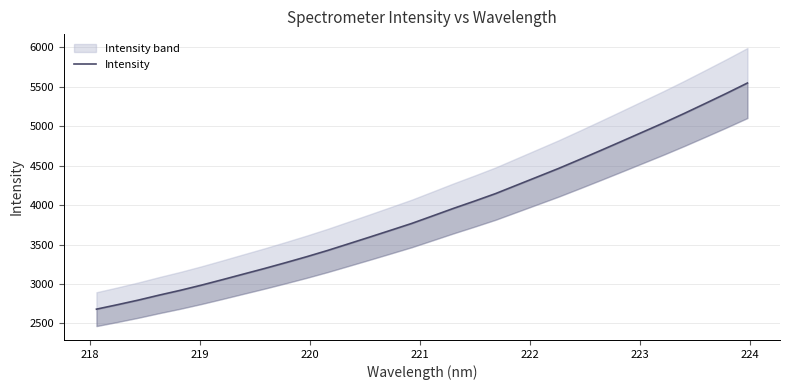

The chart shows a value of 4175.7 at 220. True or false?

False